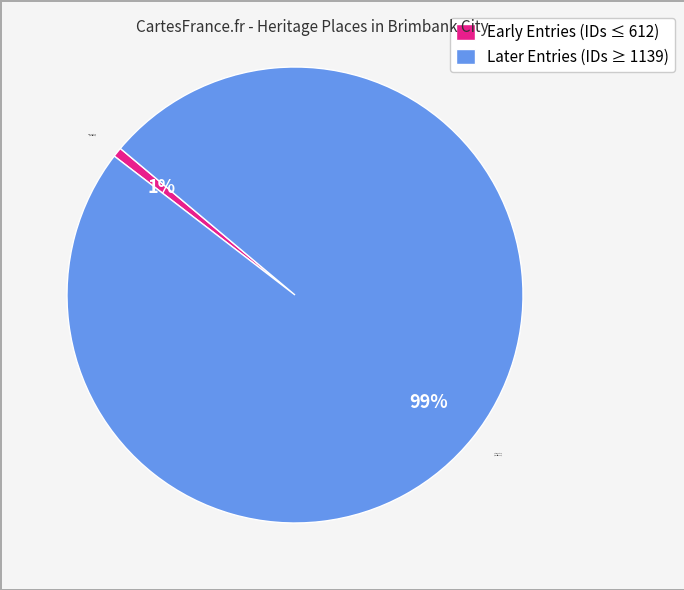

What is the largest slice in the pie chart?

Later Entries (IDs ≥ 1139)